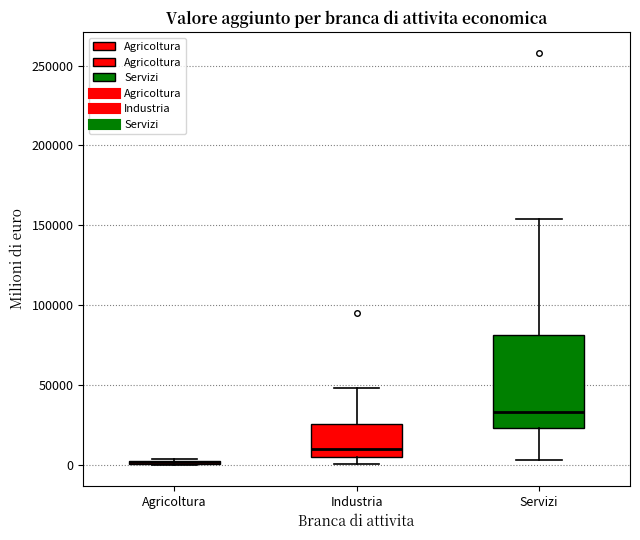

Where is the upper edge of the box for Agricoltura on the y-axis? The values are not printed on the chart, so give them approximately, as read against the axis.

5000